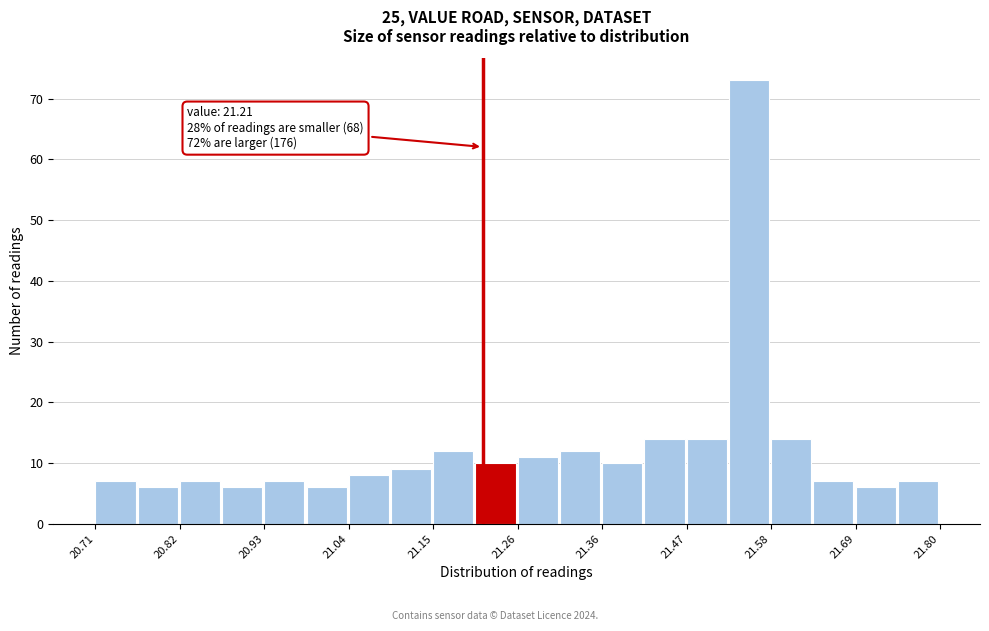

Read against the x-axis, roughly where is the centre of the tallest bar?

21.56